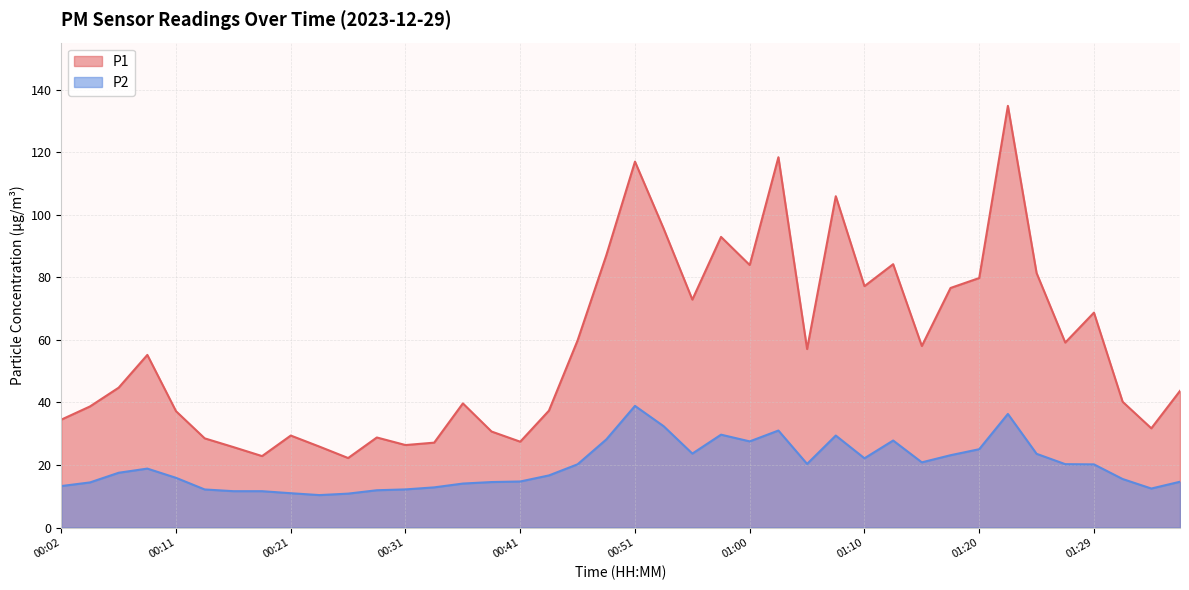

Which series has the largest total across all categories?

P1